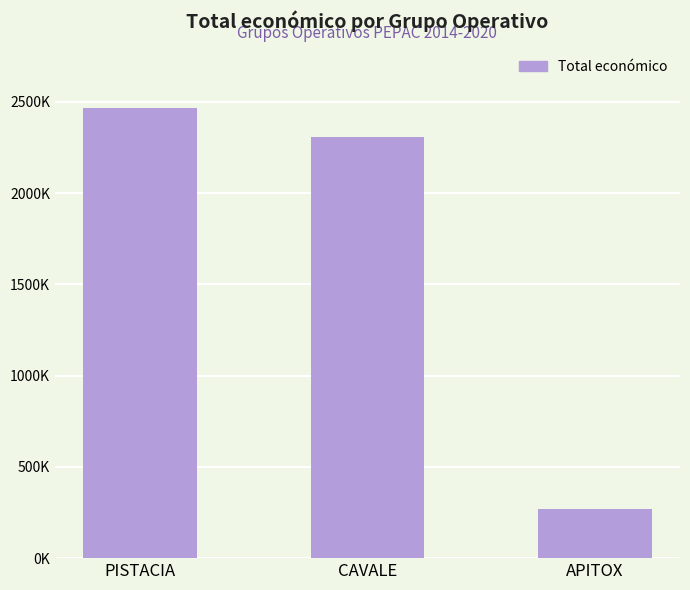

What is the ratio of the value at CAVALE to the value at APITOX?

8.5